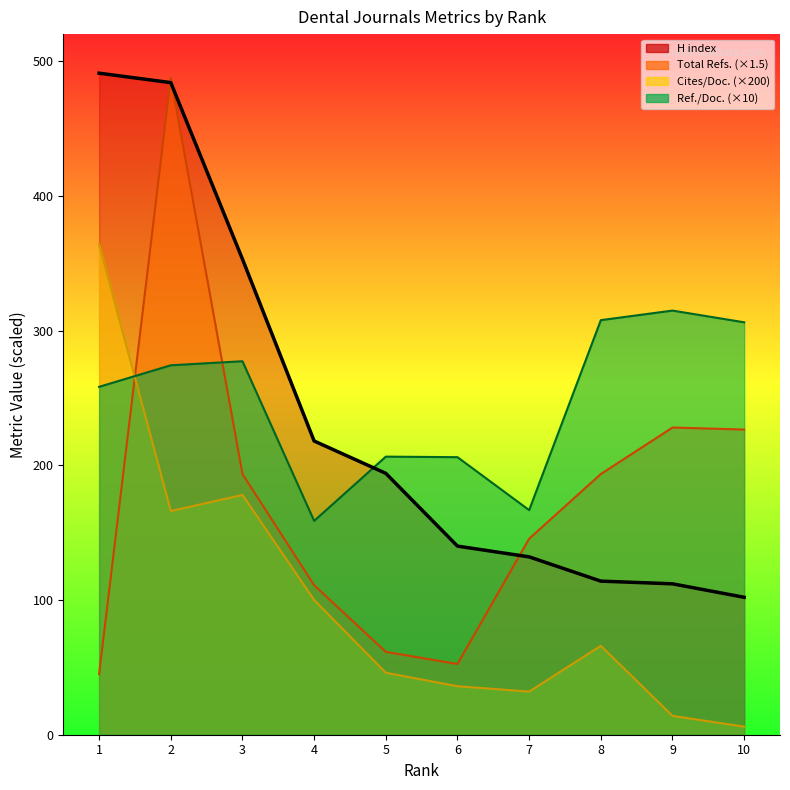

Which series has the largest total across all categories?

Ref. / Doc.